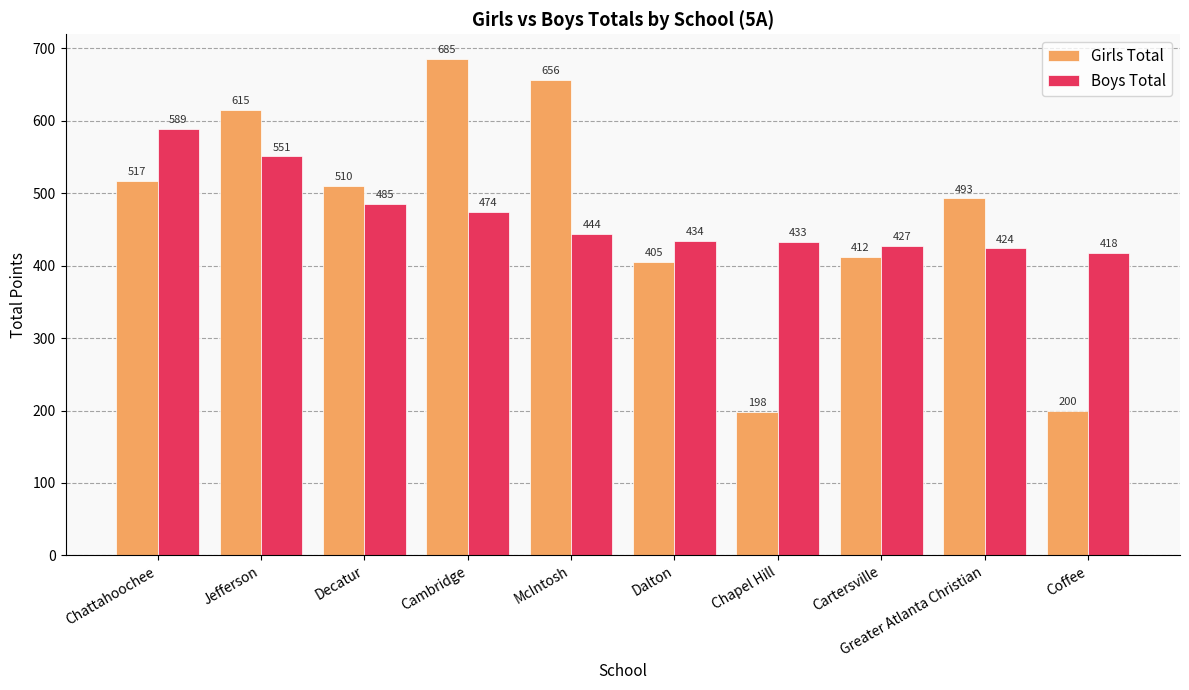

Rank the series at Jefferson from lowest to highest value.

Boys Total, Girls Total